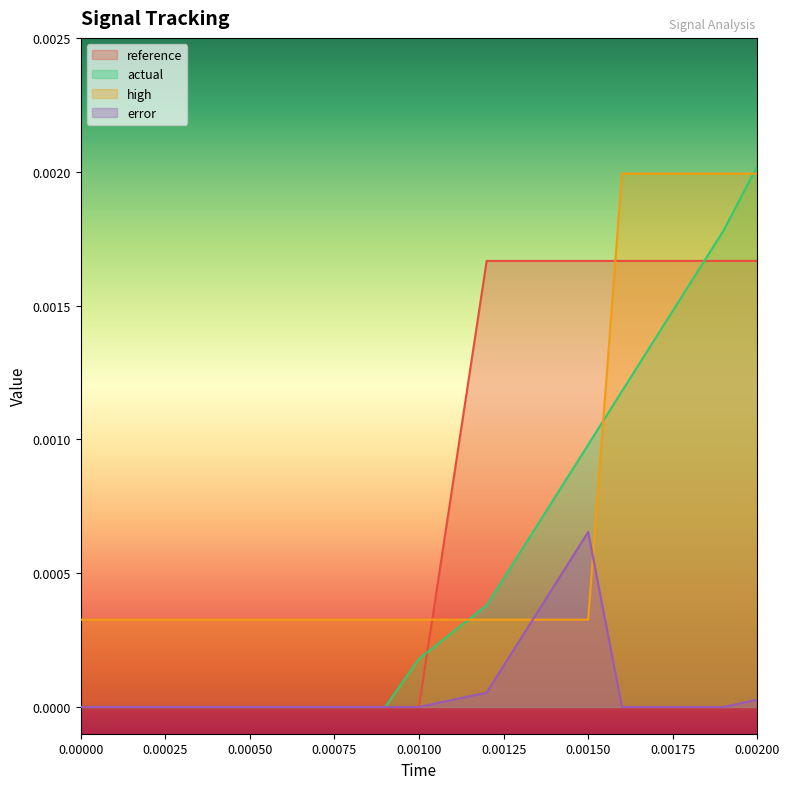

Which series has the largest range (max minus min)?

actual